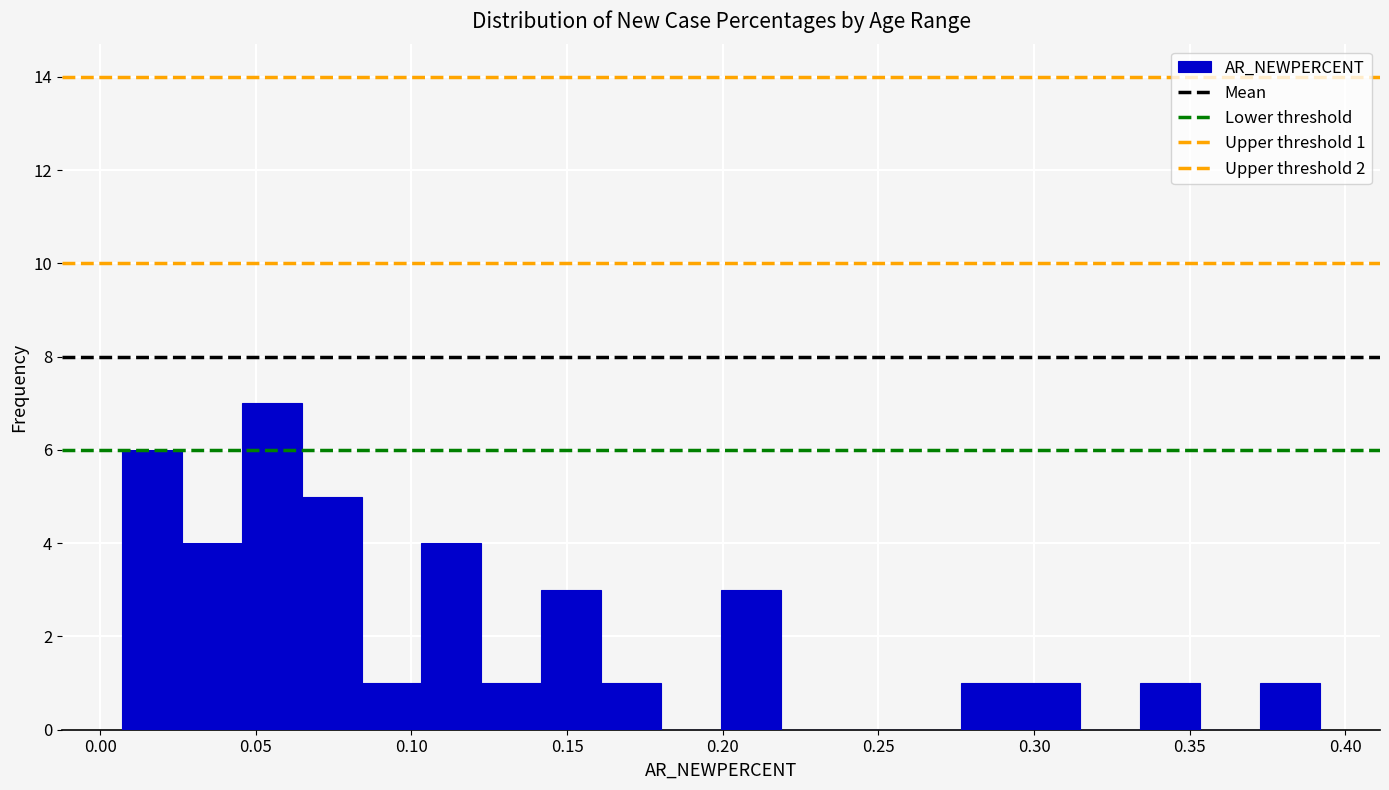

Around what value on the x-axis is the tallest bar? Give the approximate position of its centre, as read against the axis.

0.055